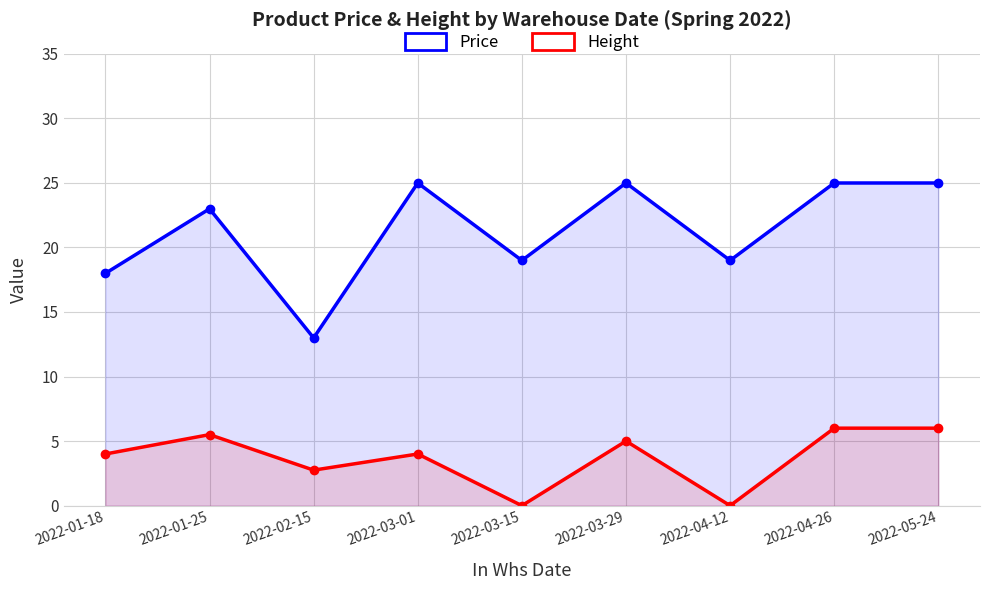

At which label is Height closest to 3?

2022-02-15